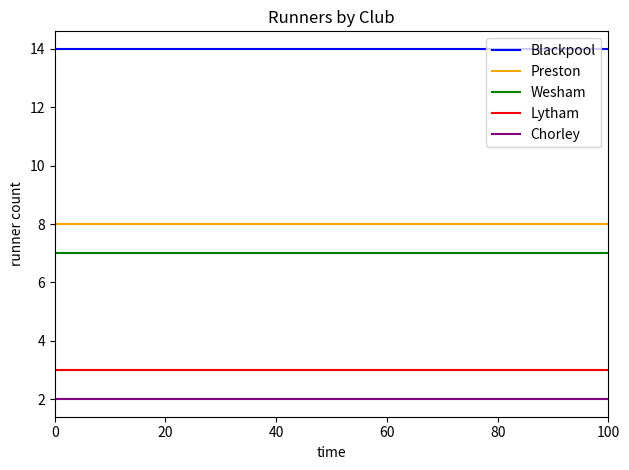

True or false: Chorley and Wesham cross at least once.

False